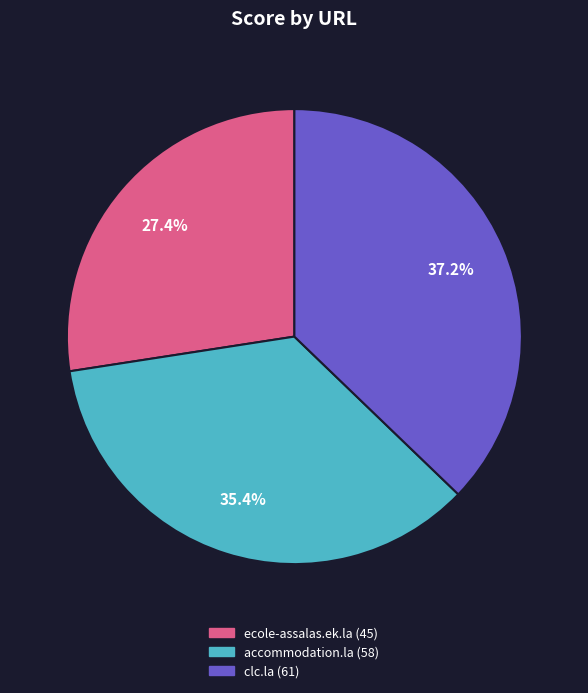

What is the smallest slice in the pie chart?

ecole-assalas.ek.la